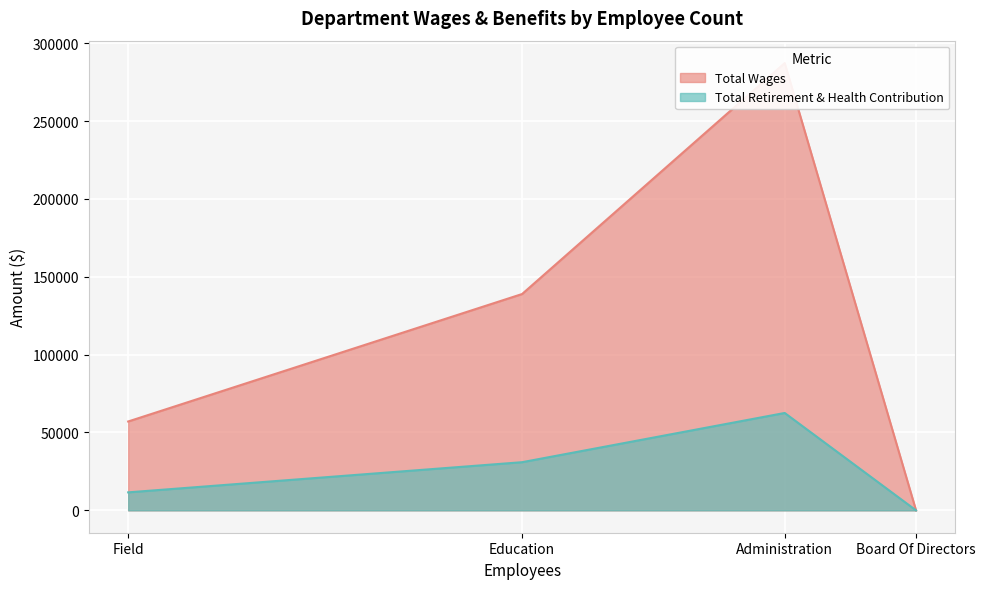

How many interior local peaks does the Total Retirement & Health Contribution series have?

1